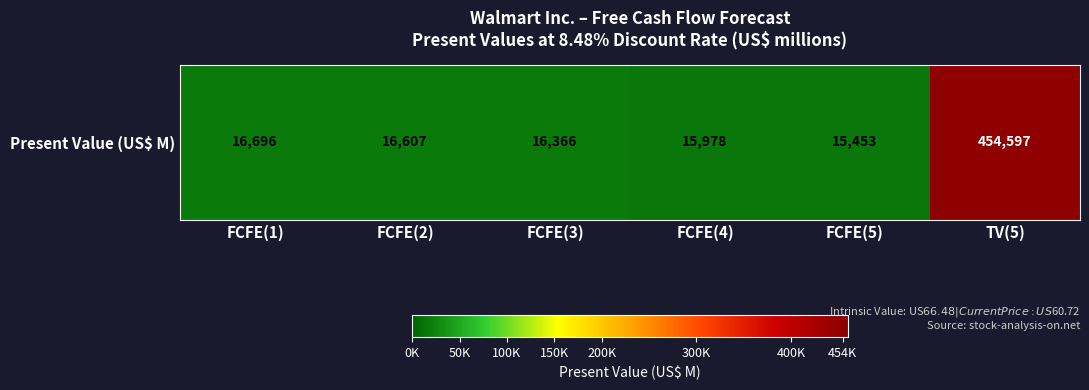

Is it true that the value at FCFE(5) is 24047?

False